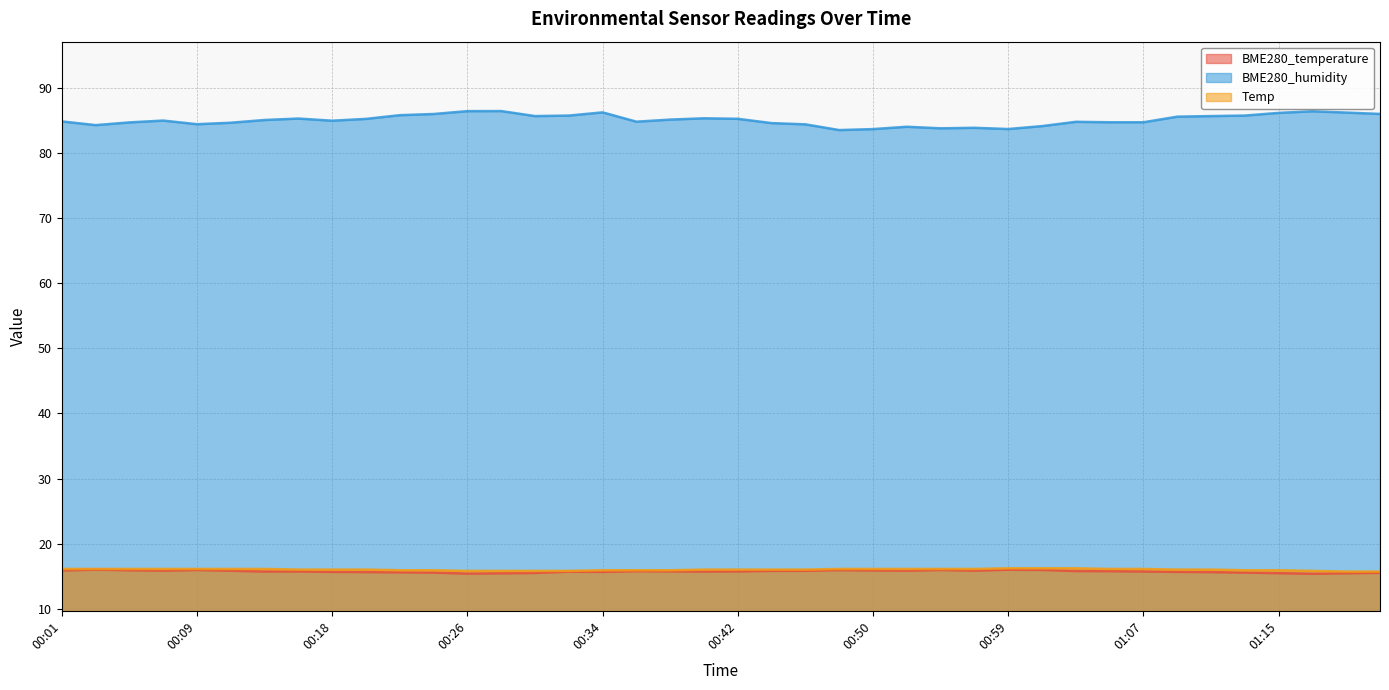

What position from the left is 01:01?

30